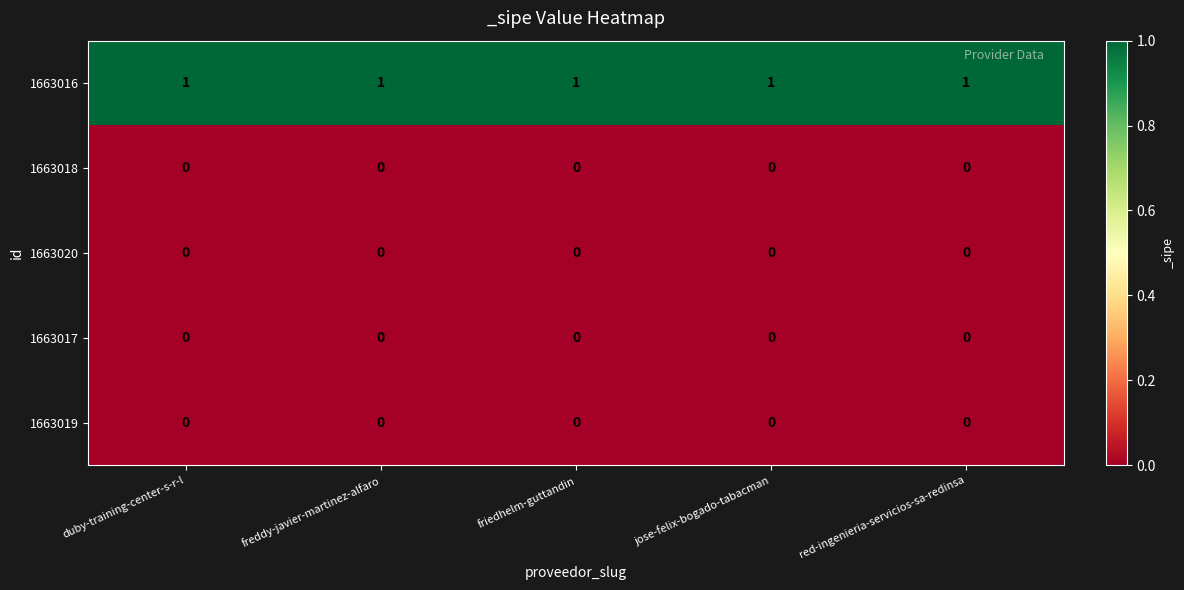

Which series has the largest total across all categories?

1663016